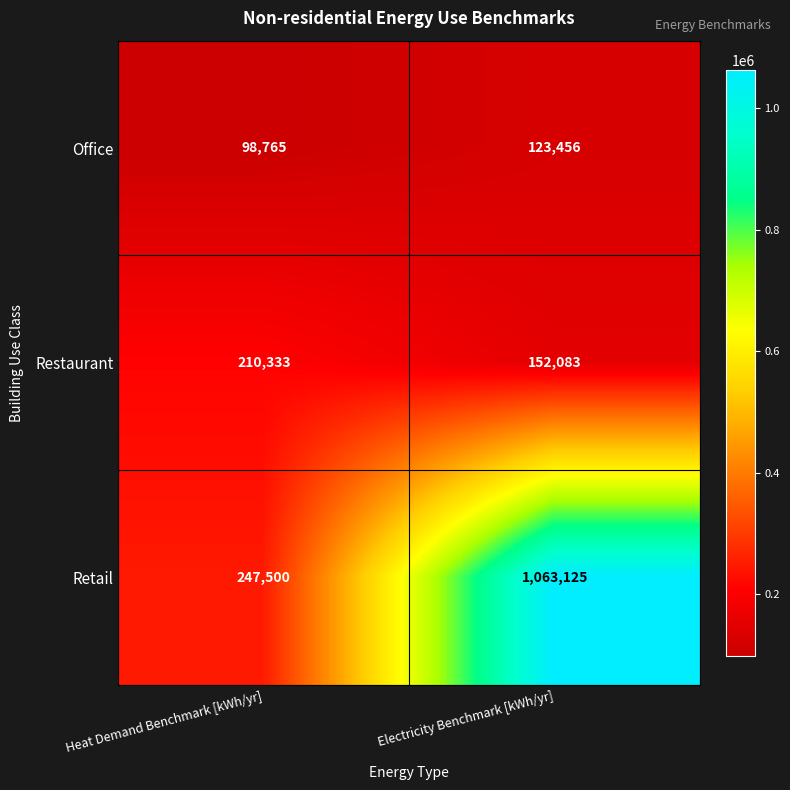

Which category has the highest value in the Restaurant series?

Heat Demand Benchmark [kWh/yr]